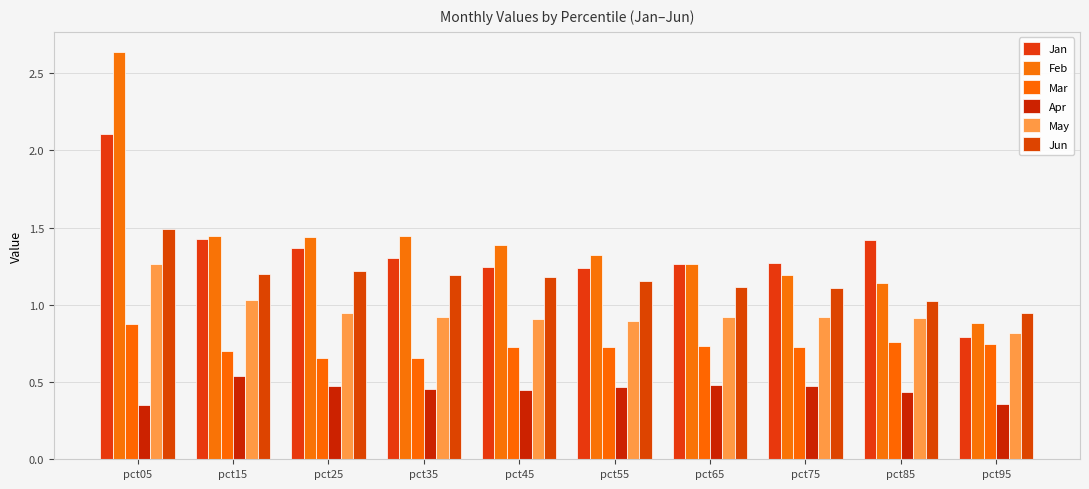

The value of Mar at pct35 is 1.1. True or false?

False